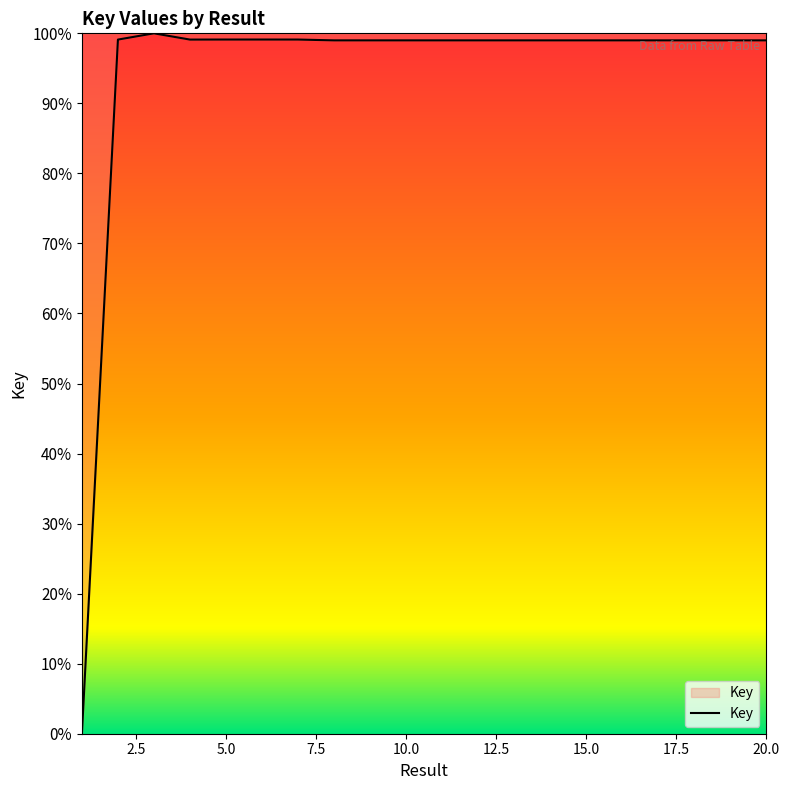

What is the difference between the maximum and minimum values?

100.0